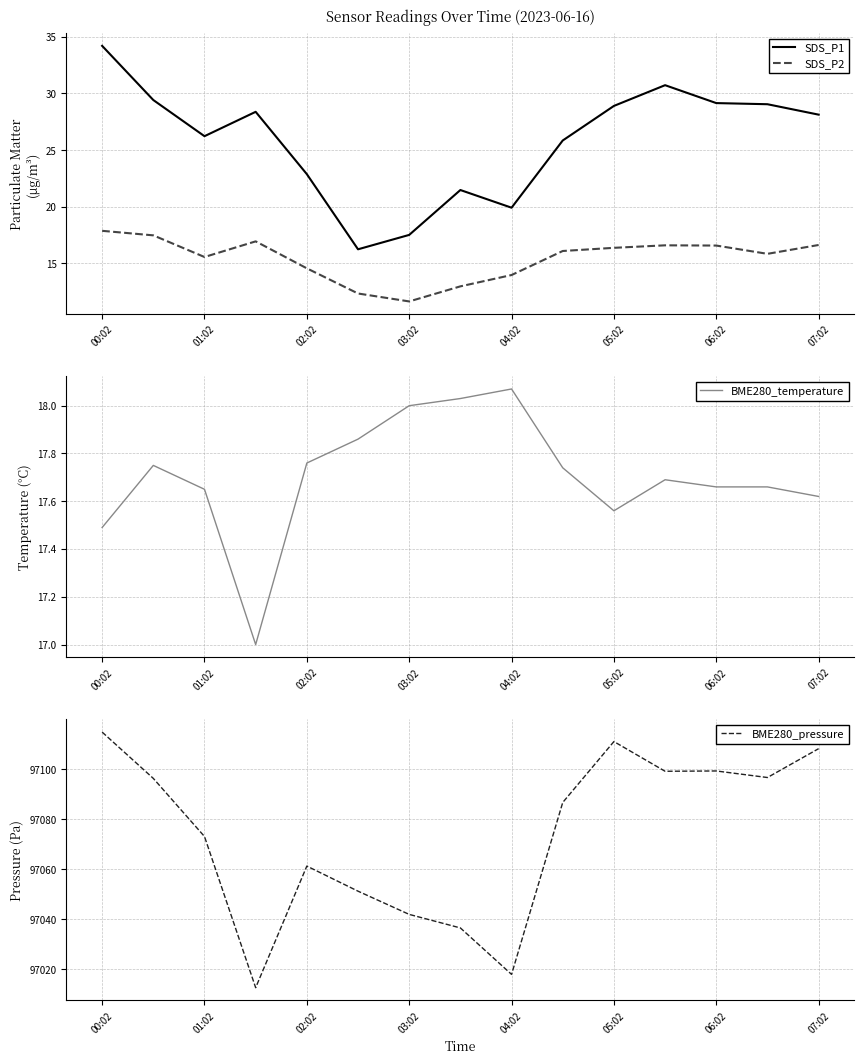

At which category is the sum across all series the highest?

00:02